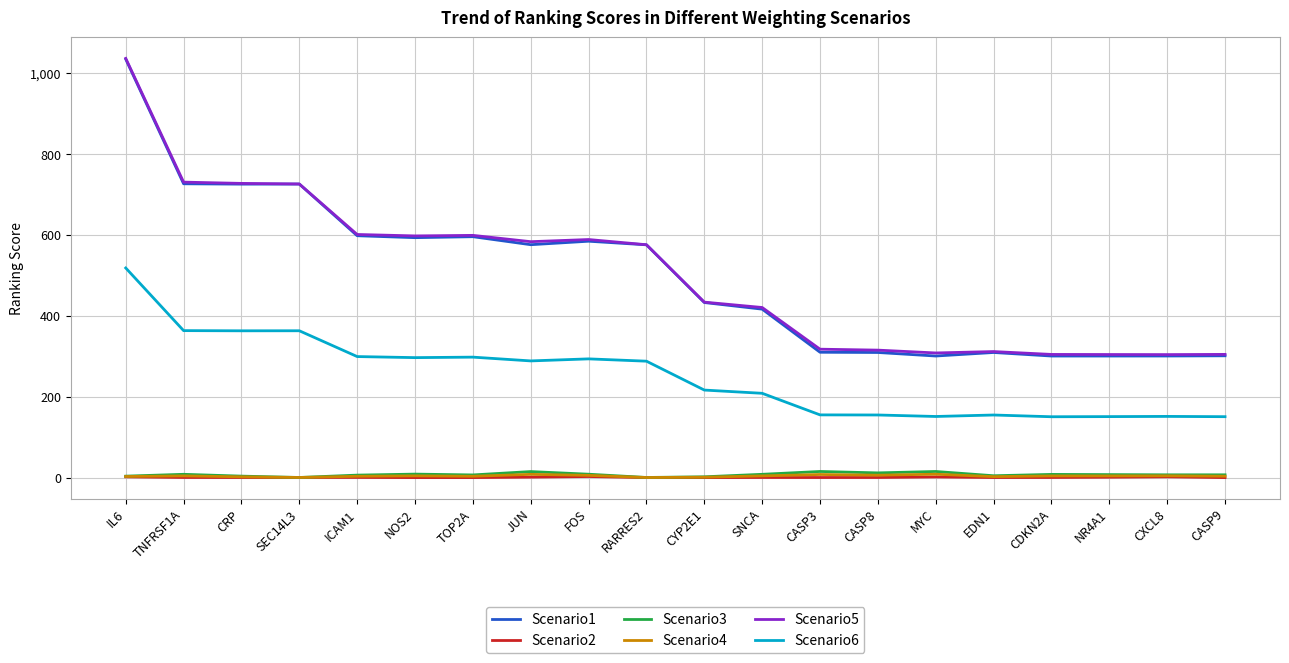

Which series changed the most between FOS and CASP3?

Scenario1